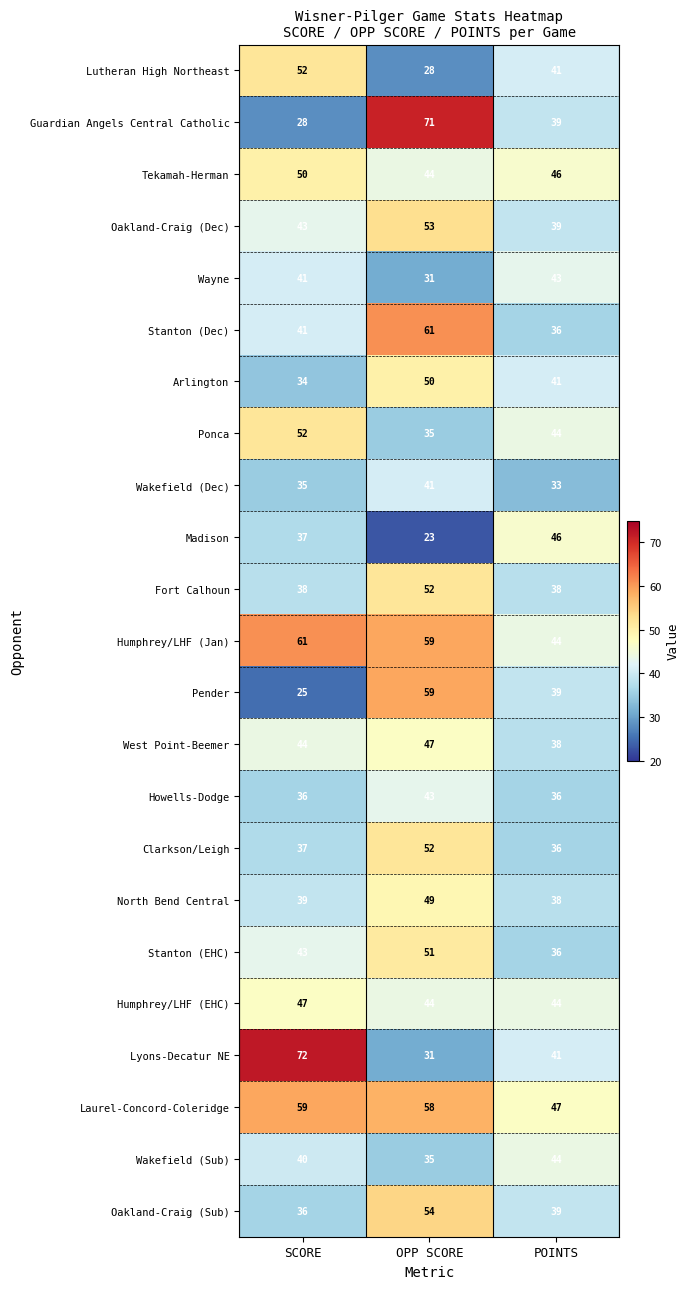

At how many categories does at least one series exceed 61?

2